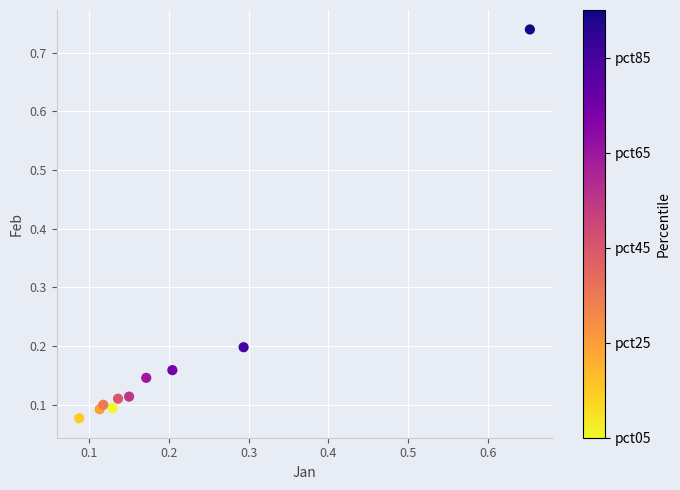

What is the range of X values (max minus min)?

0.6